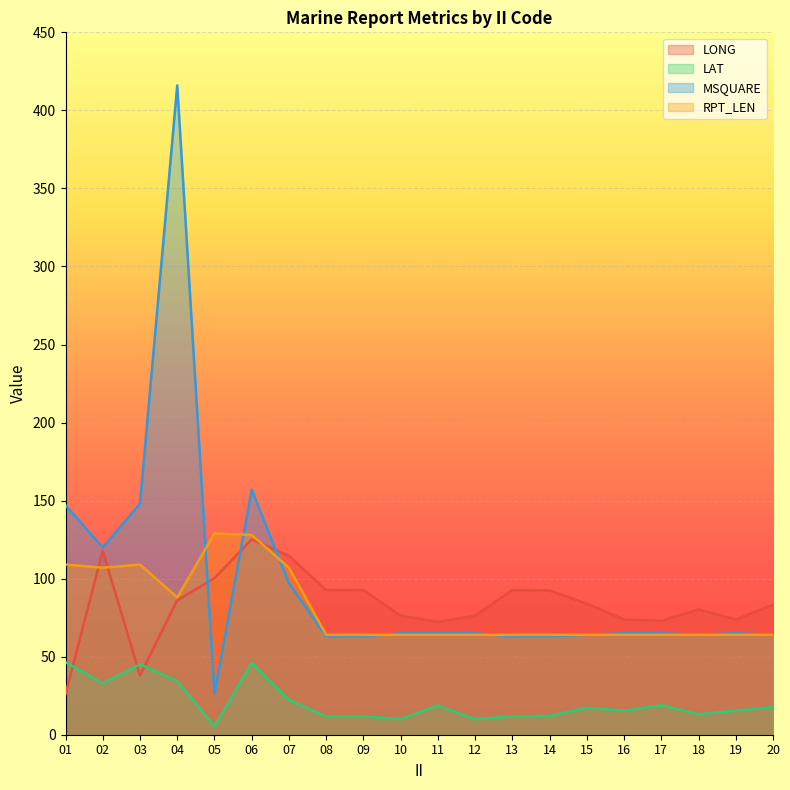

Which series has the largest total across all categories?

MSQUARE